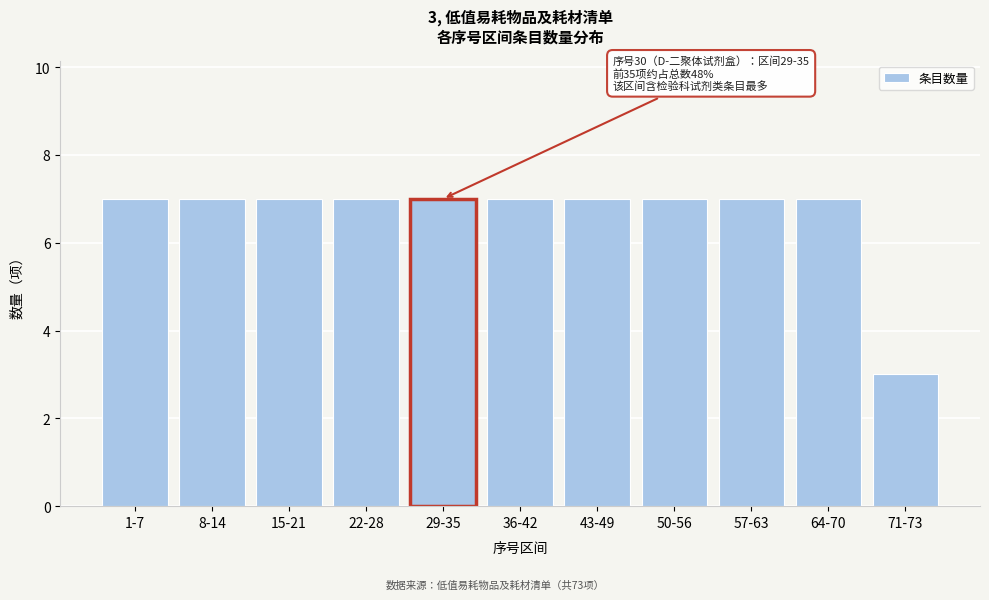

Reading left to right, what are all the values shown in this chart?

1-7=7	8-14=7	15-21=7	22-28=7	29-35=7	36-42=7	43-49=7	50-56=7	57-63=7	64-70=7	71-73=3